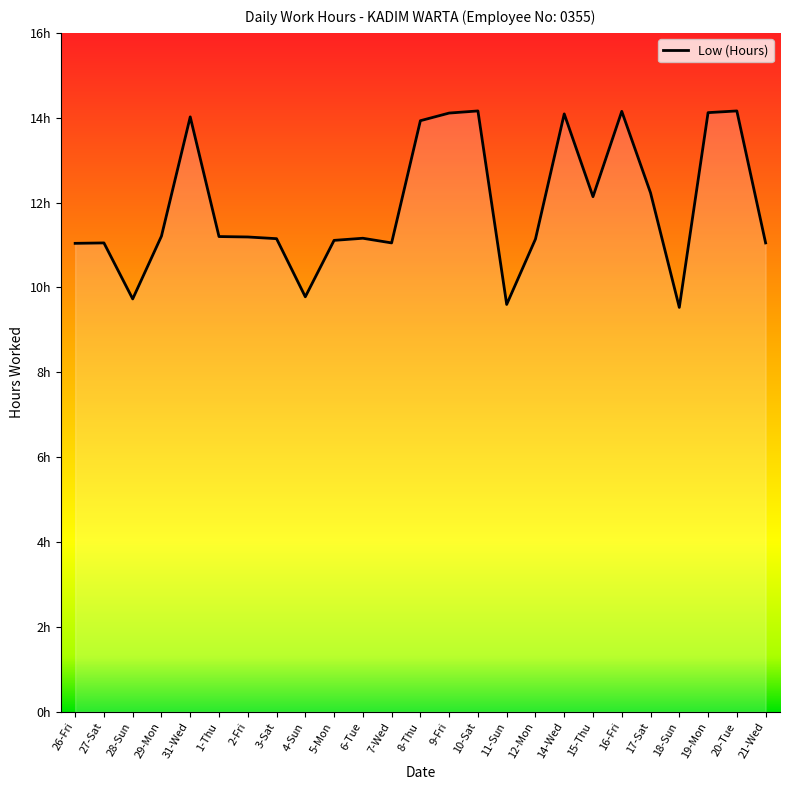

Does the chart have visible grid lines?

No